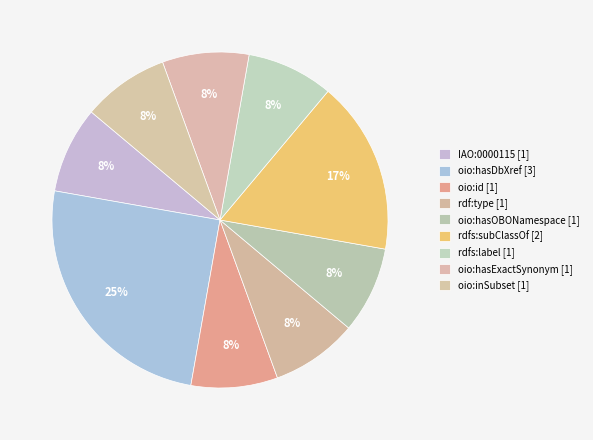

What percentage is the oio:id slice, to the nearest percent?

8%